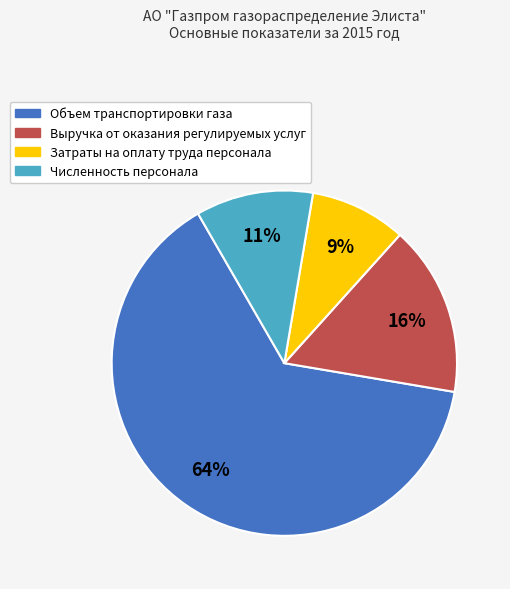

Do Объем транспортировки газа and Численность персонала together represent more than half of the pie?

Yes